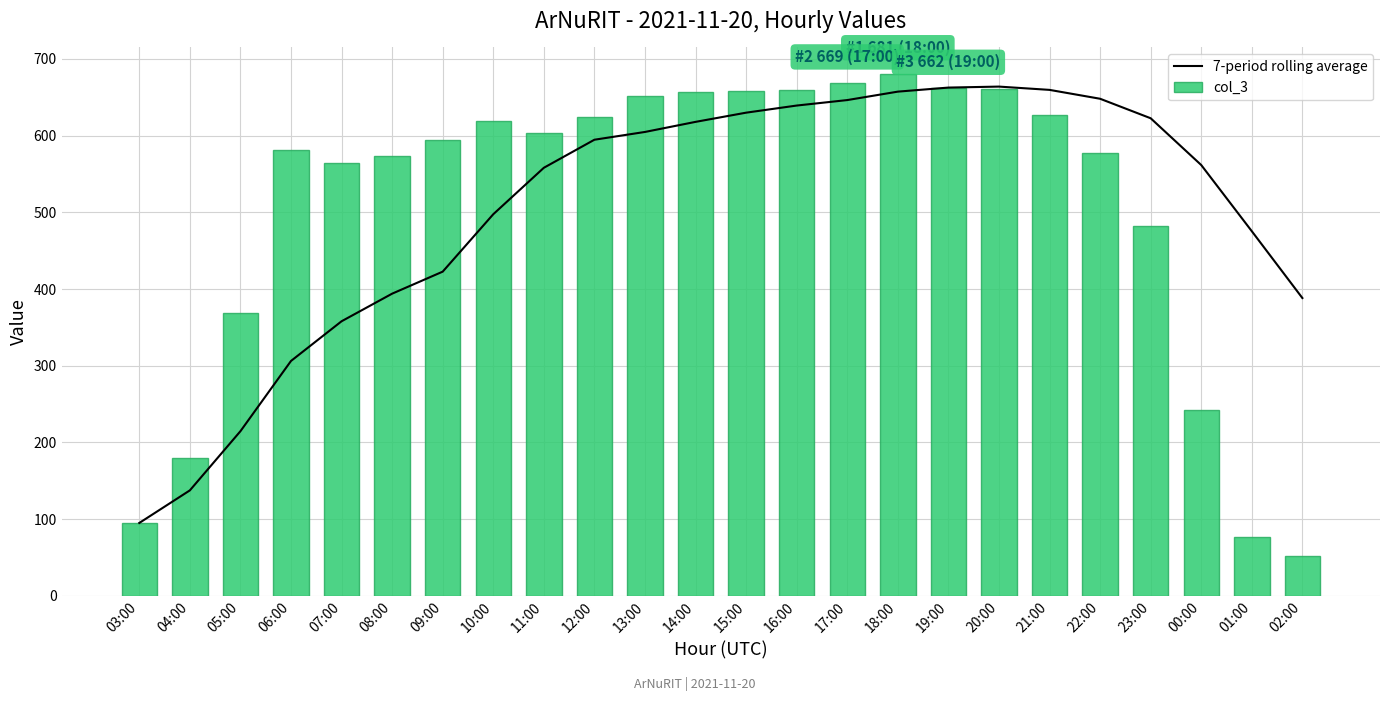

At how many categories does at least one series exceed 332?

22